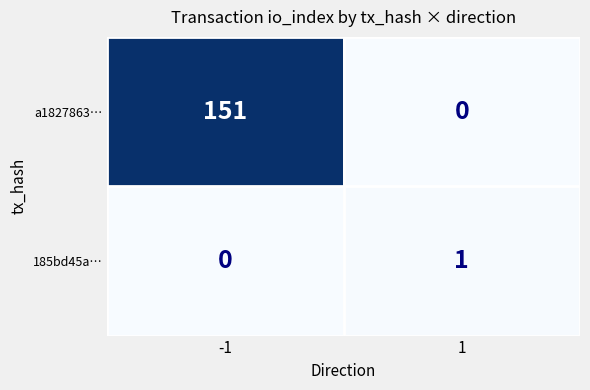

Reading left to right, extract all data points from this chart.

a1827863…: -1=151	1=0
185bd45a…: -1=0	1=1